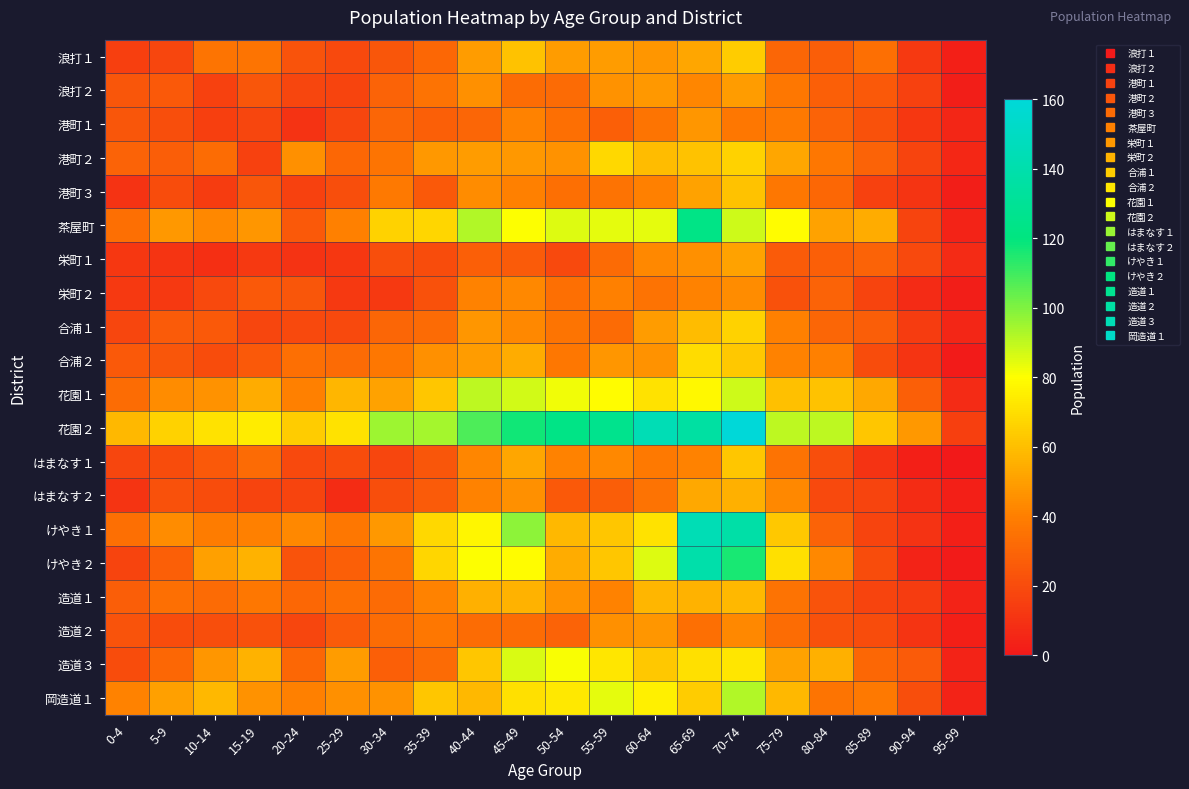

Which has a higher value, 30-34 or 50-54?

50-54